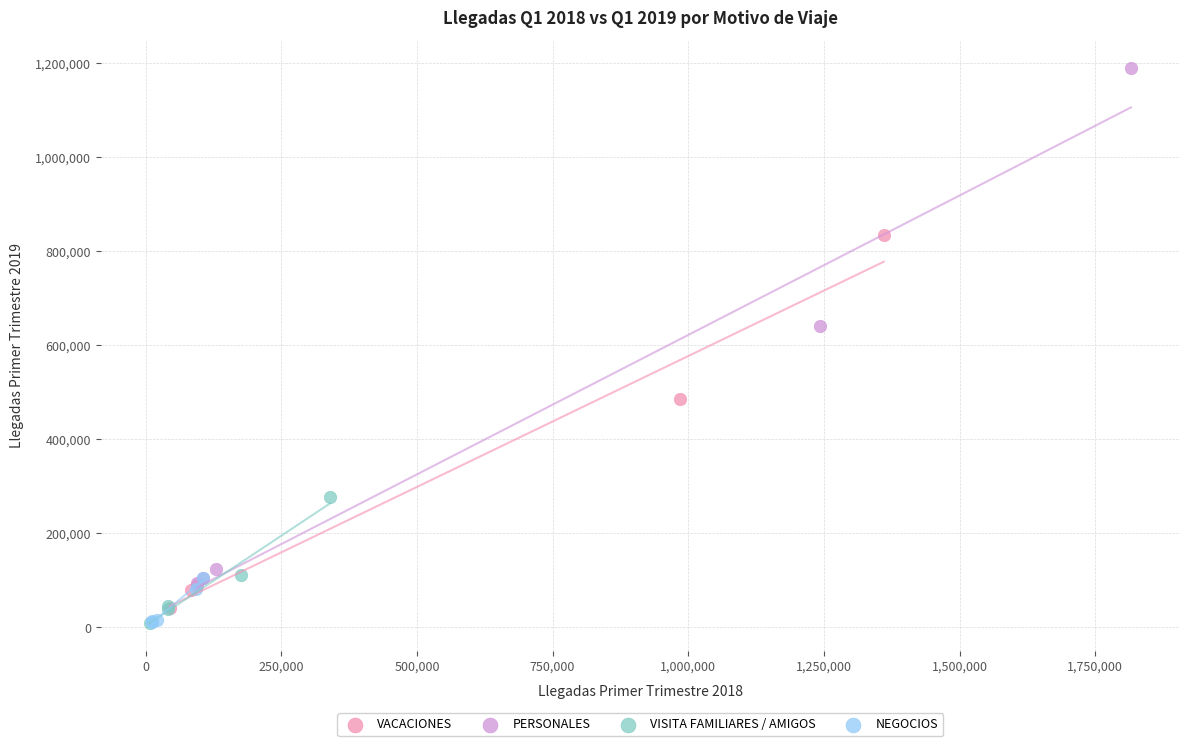

Which series contains the highest Y value?

PERSONALES